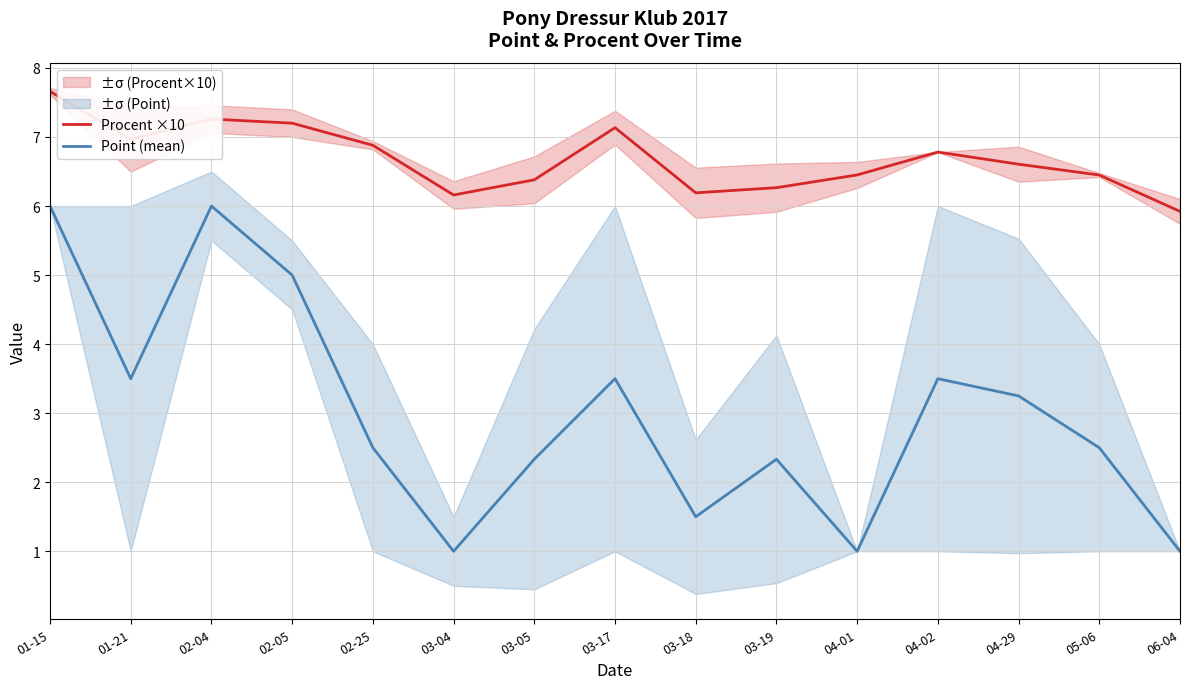

In Point (mean), how many points are higher than both neighbors (excluding endpoints)?

4